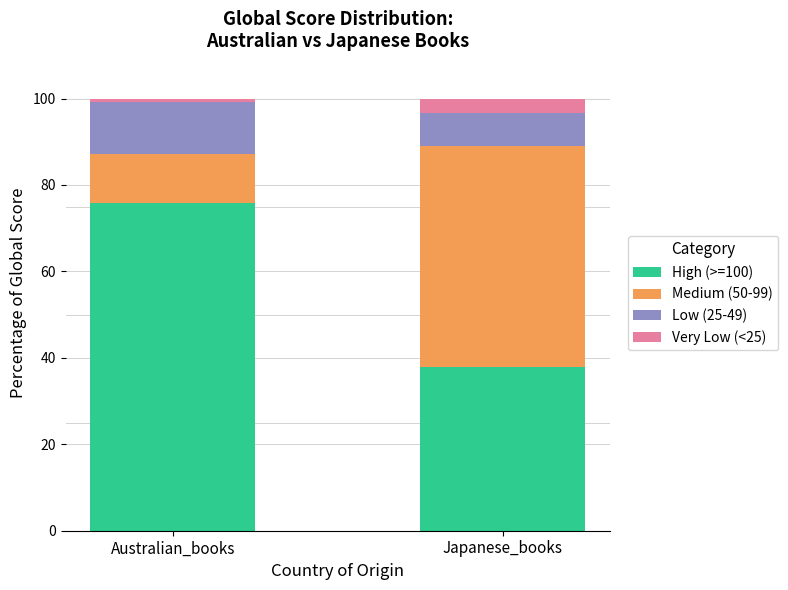

True or false: High (>=100) has a value of 47.5 at Australian_books.

False